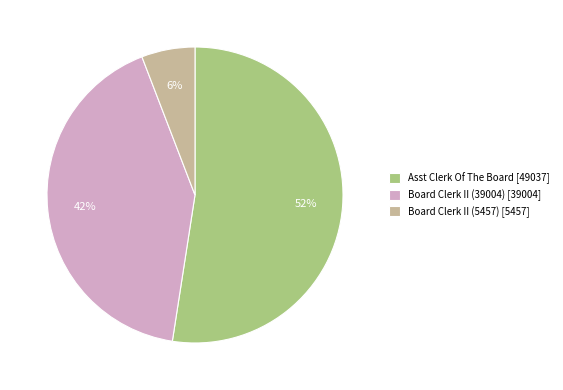

Which category has the smallest portion of the pie?

Board Clerk II (5457)